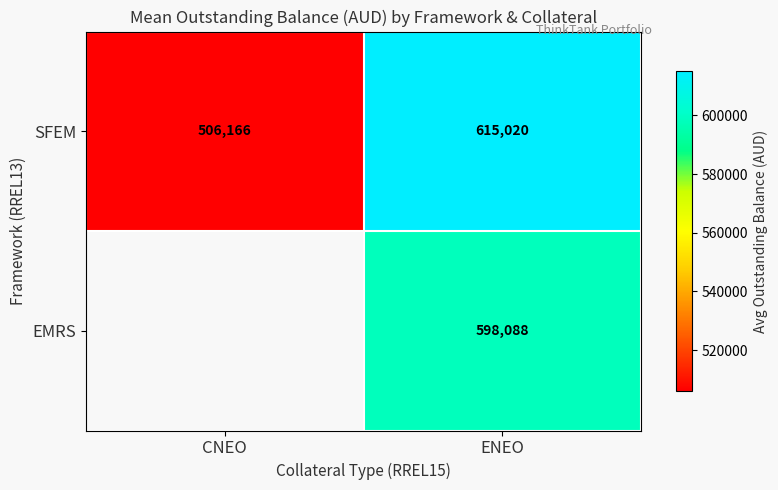

What is the maximum value shown in the chart?

615019.8